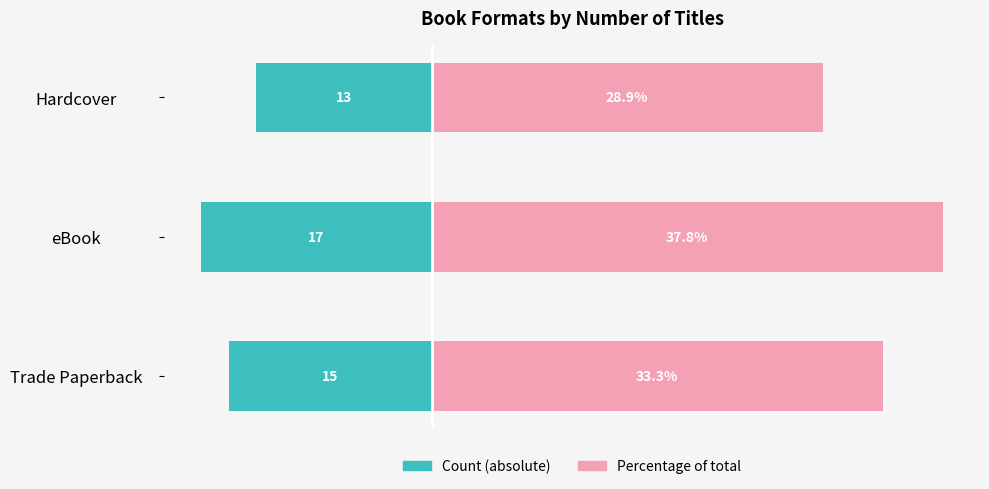

What is the value of the Percentage bar at the 2nd from the left?

37.8